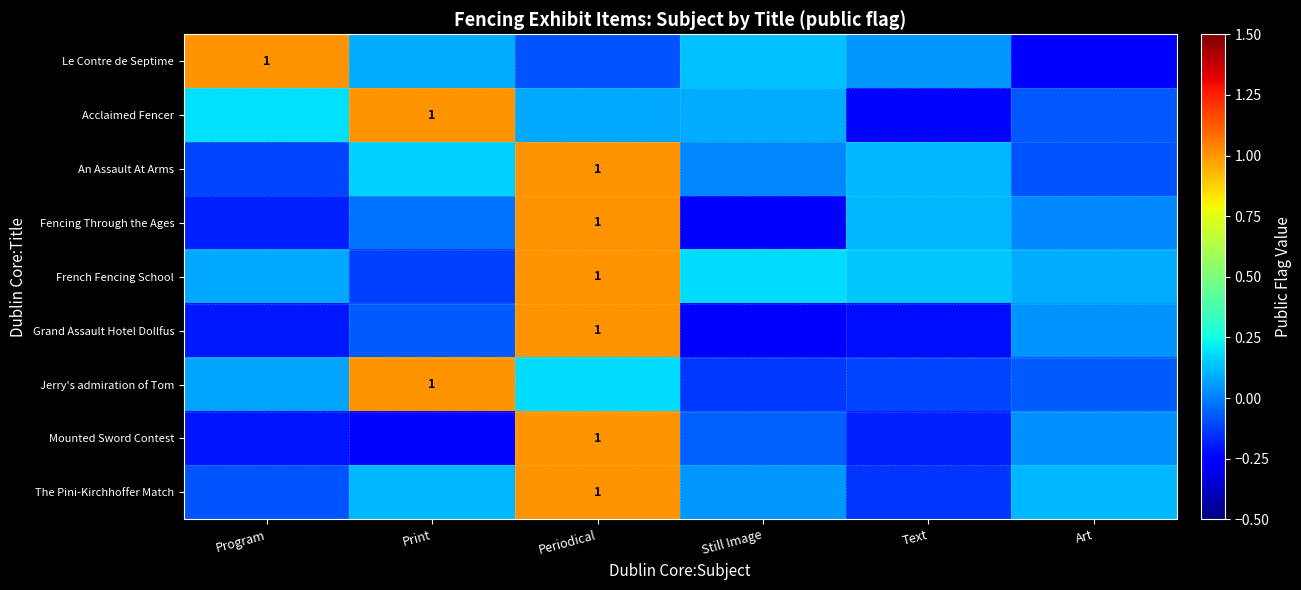

At which label does An Assault At Arms reach its minimum?

Program